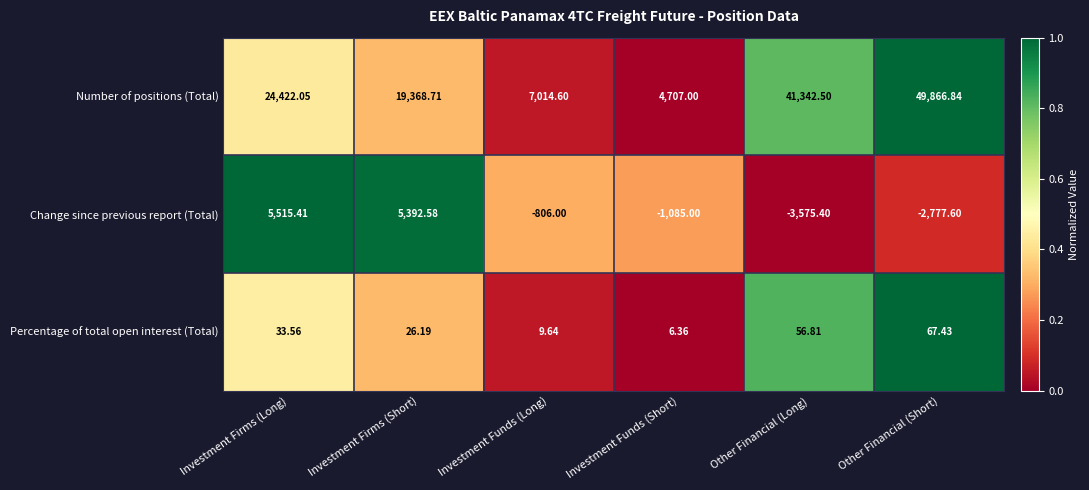

Between Investment Firms (Long) and Investment Funds (Long), which series saw the biggest shift?

Number of positions (Total)